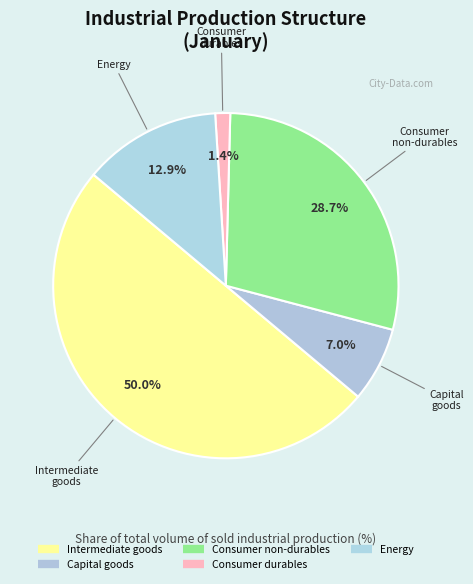

Between Intermediate goods and Consumer non-durables, which is larger?

Intermediate goods